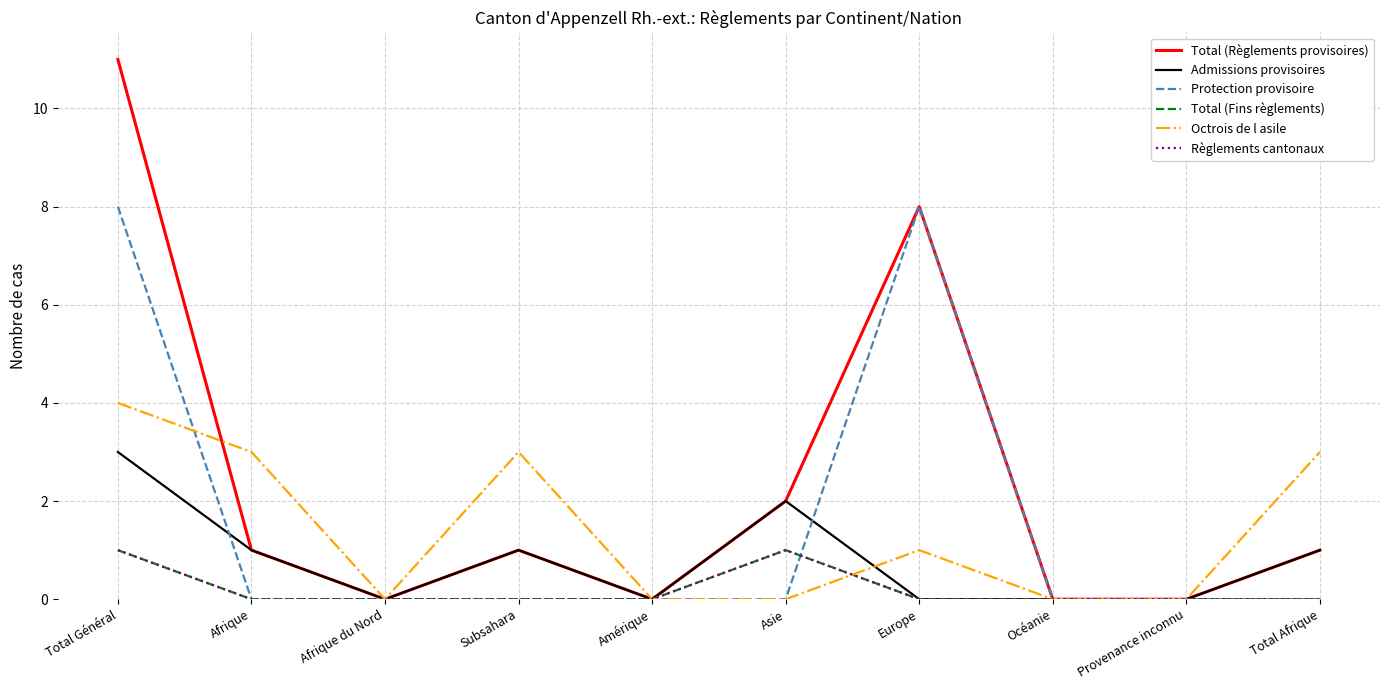

Is this an area chart (filled region under the line)?

No